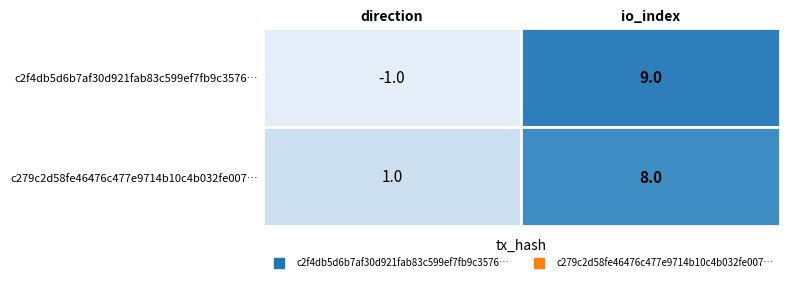

The c279c2d58fe46476c477e9714b10c4b032fe007 series shows 8 at 1. True or false?

True